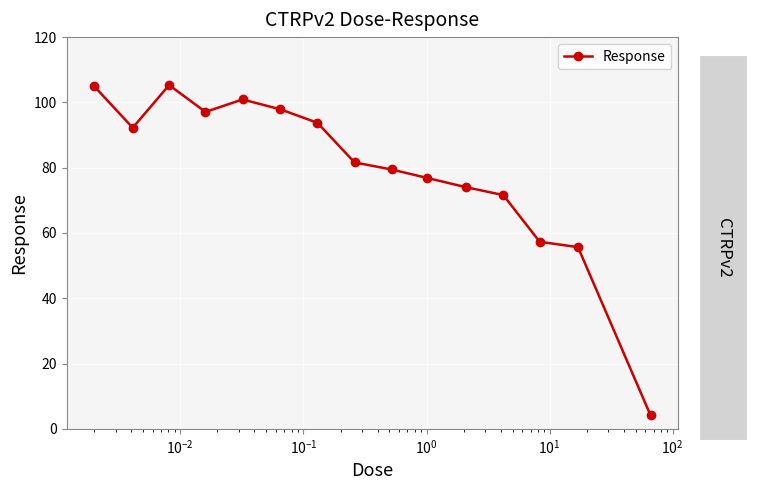

What is the difference between the maximum and minimum values?

101.1